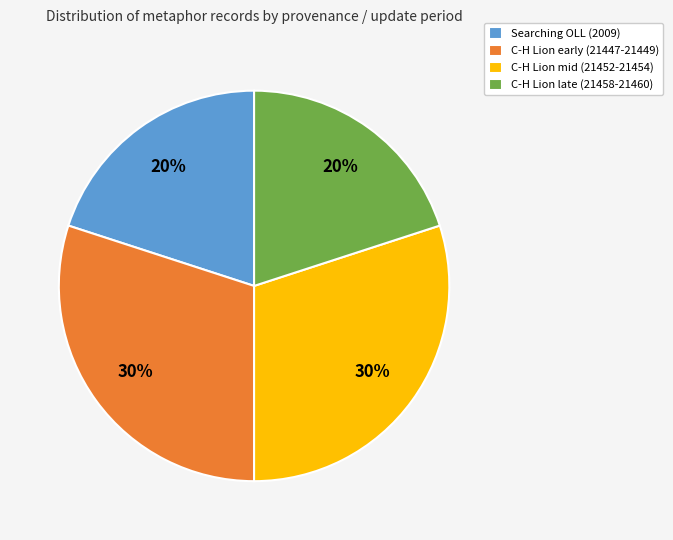

Between C-H Lion early (21447-21449) and Searching OLL (2009), which is larger?

C-H Lion early (21447-21449)